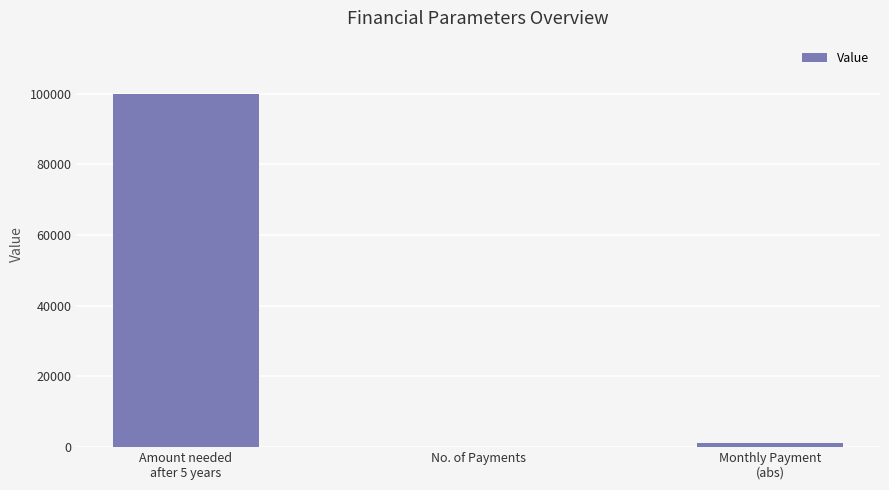

What is the change in value from No. of Payments to Monthly Payment
(abs)?

+940.7